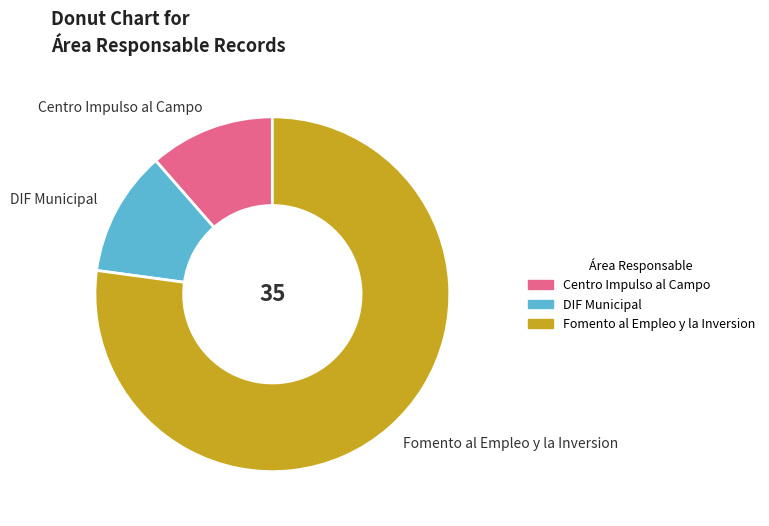

Is the sum of Fomento al Empleo y la Inversion and DIF Municipal greater than half?

Yes